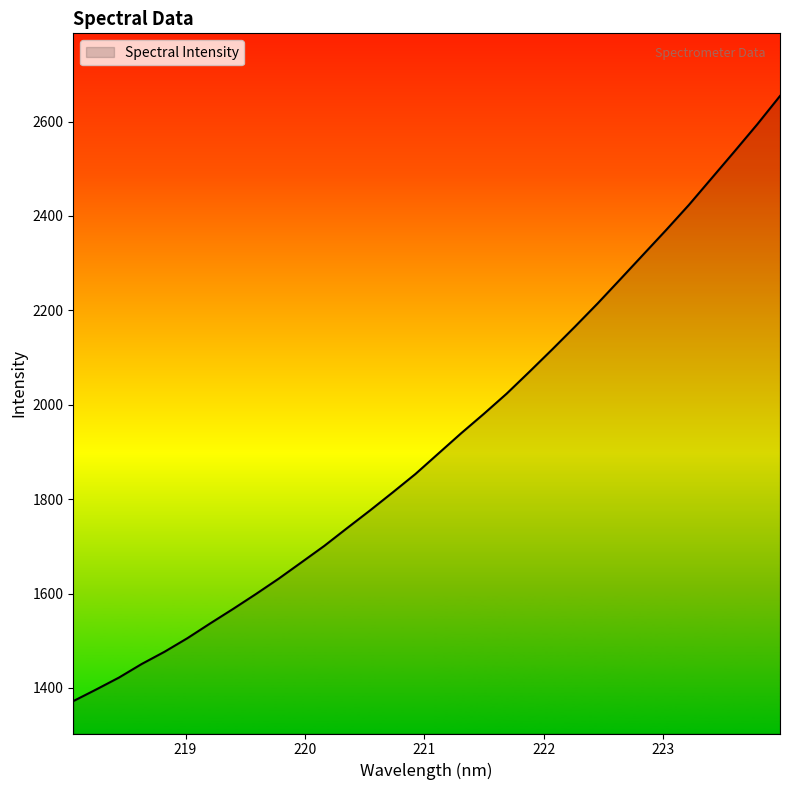

What is the difference between the maximum and minimum values?

1282.1